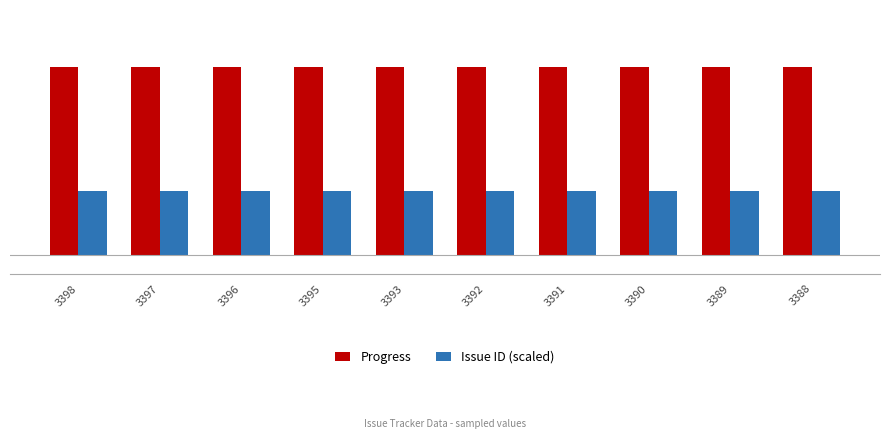

The value of Progress at 3392 is 100.0. True or false?

True